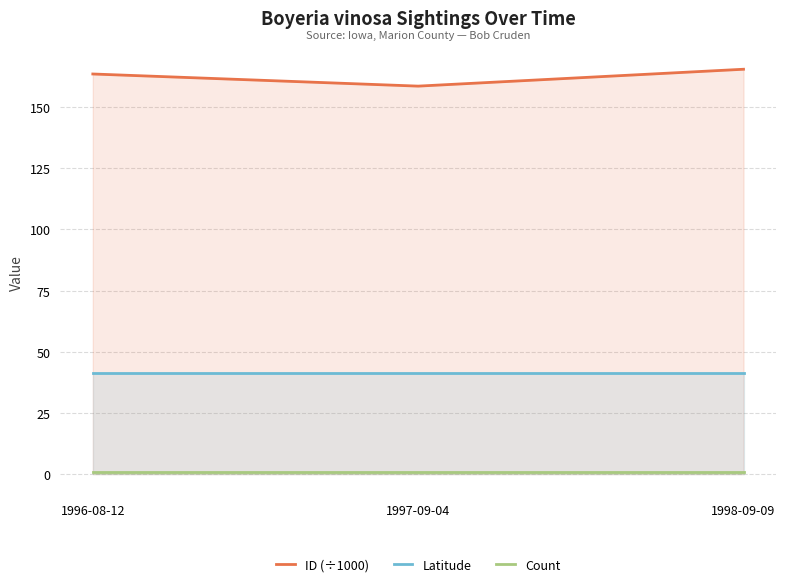

Where is Count nearest to the value 1?

1996-08-12